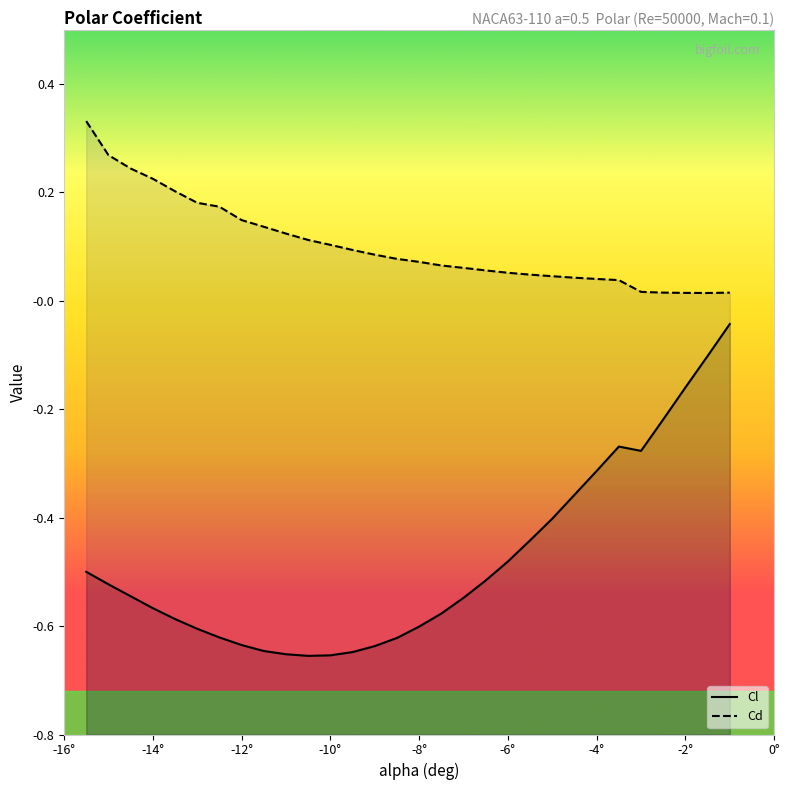

At how many categories does at least one series exceed 0?

30